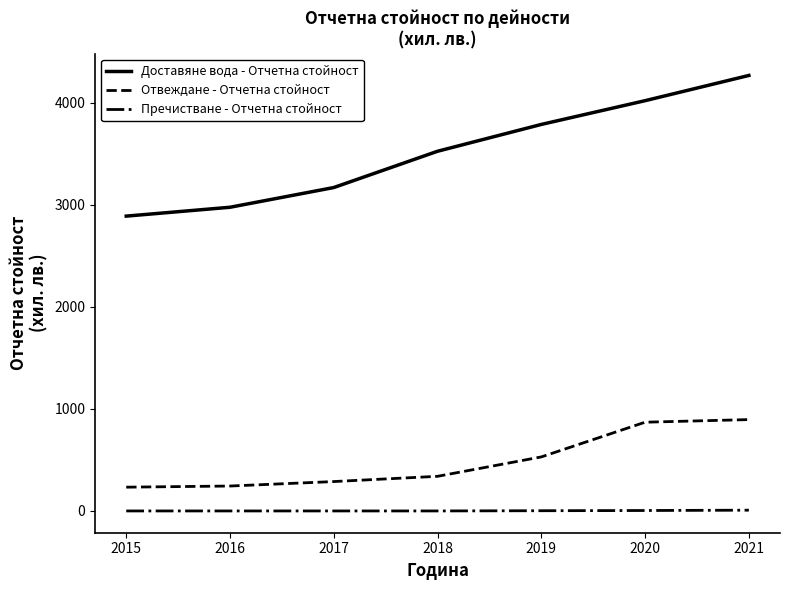

Where is Отвеждане - Отчетна стойност nearest to the value 564?

2019